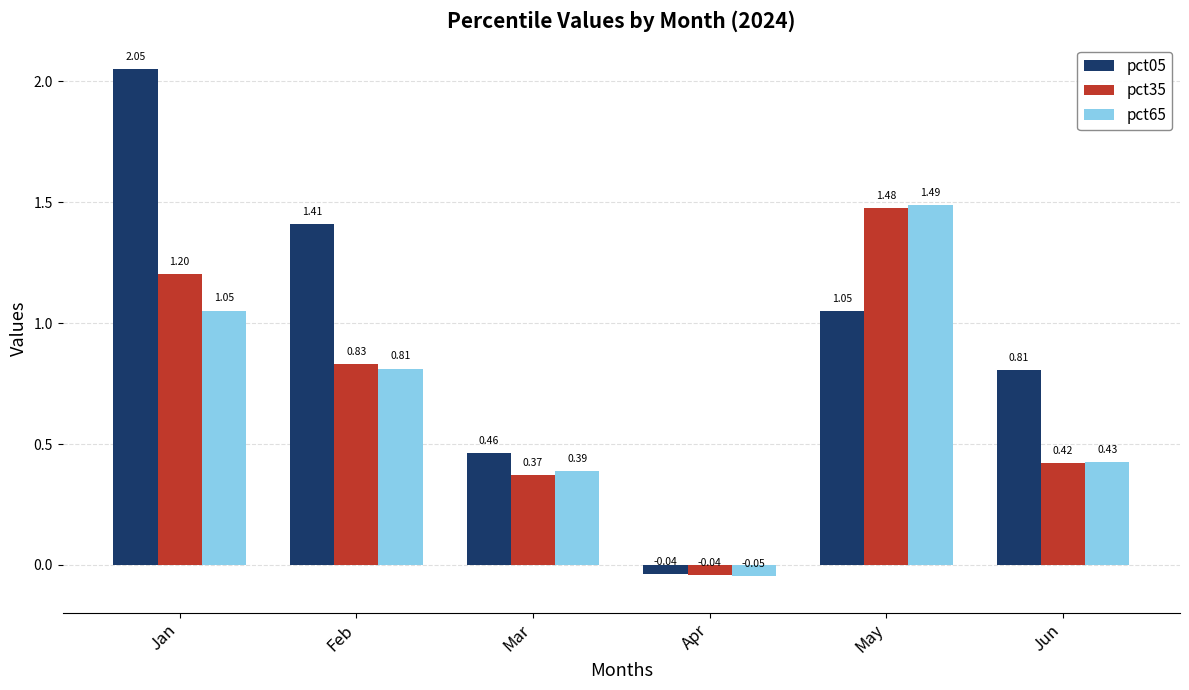

At which label is pct35 closest to 0?

Apr